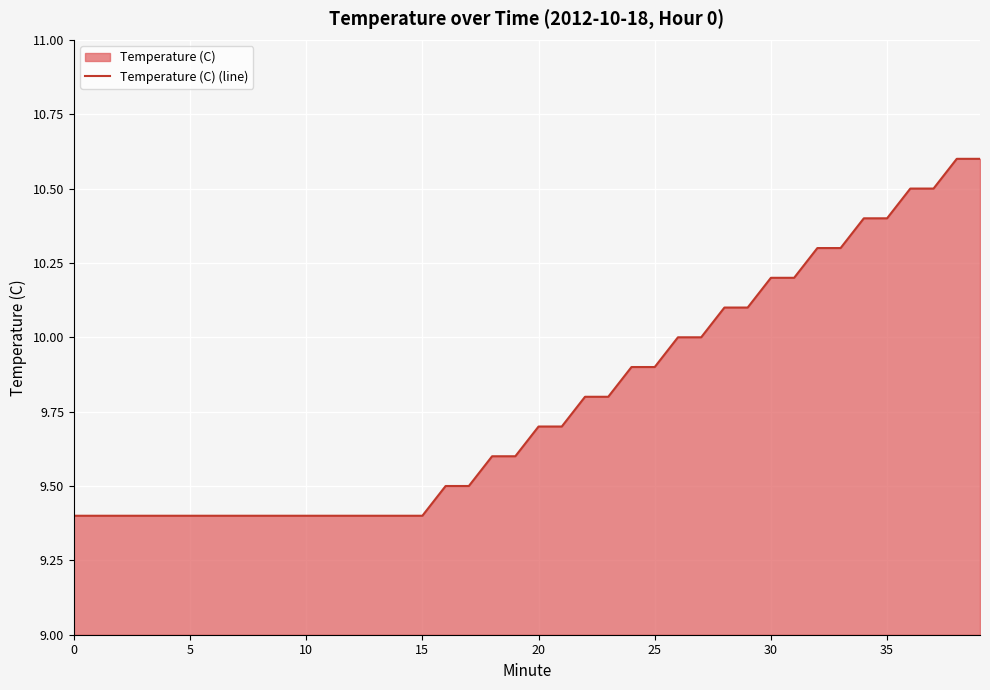

What is the smallest value displayed?

9.4